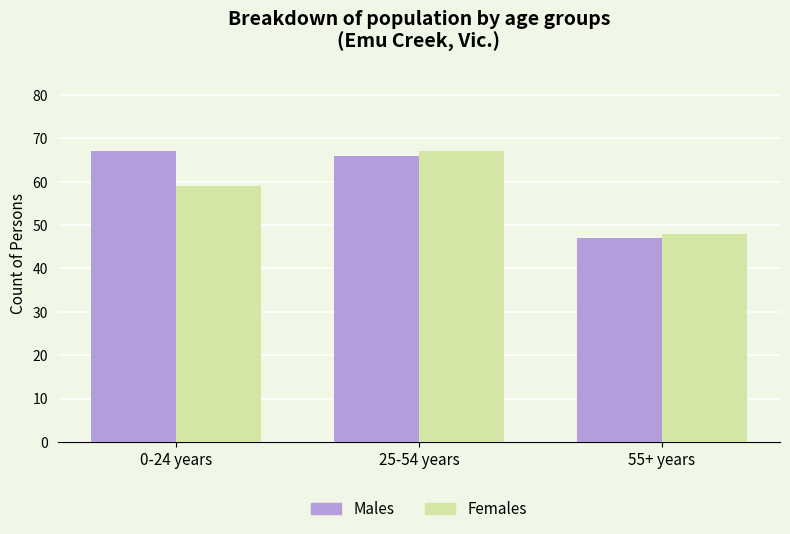

What is the label of the 2nd bar from the left?

25-54 years